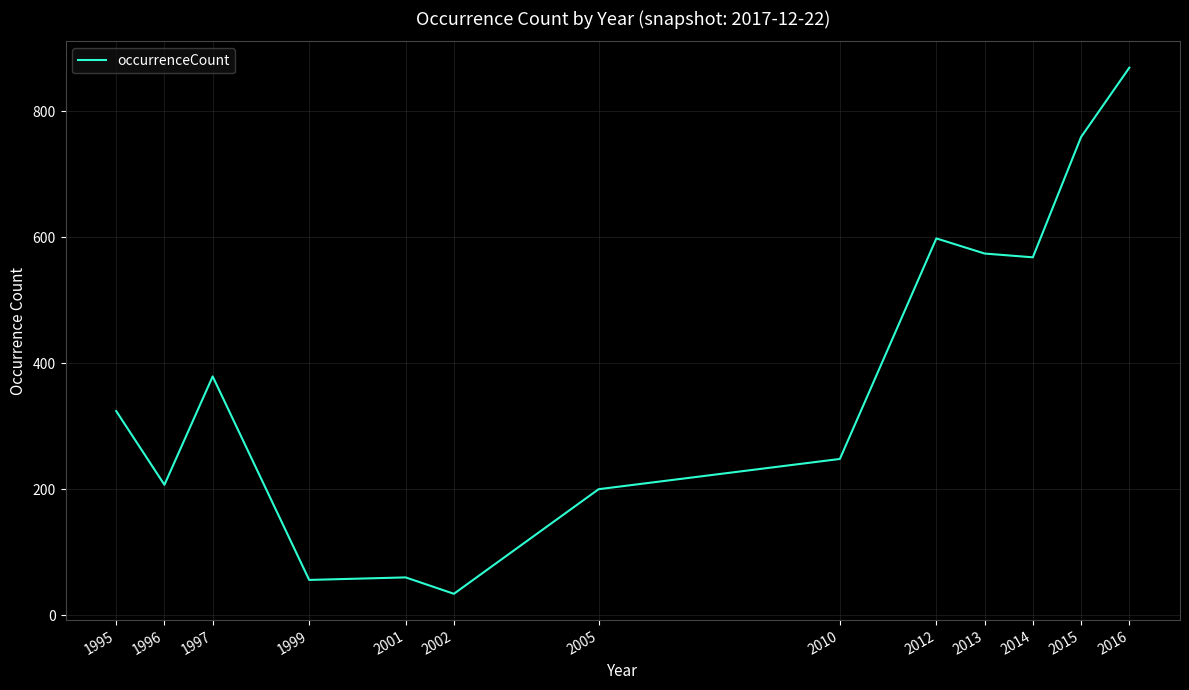

Reading left to right, what are all the values shown in this chart?

1995=324	1996=207	1997=379	1999=56	2001=60	2002=34	2005=200	2010=248	2012=598	2013=574	2014=568	2015=759	2016=869